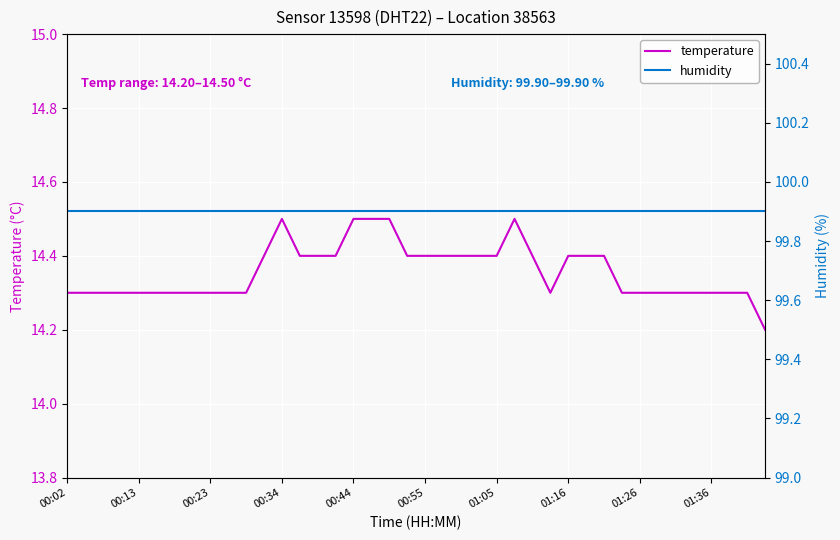

Which series has the largest total across all categories?

humidity